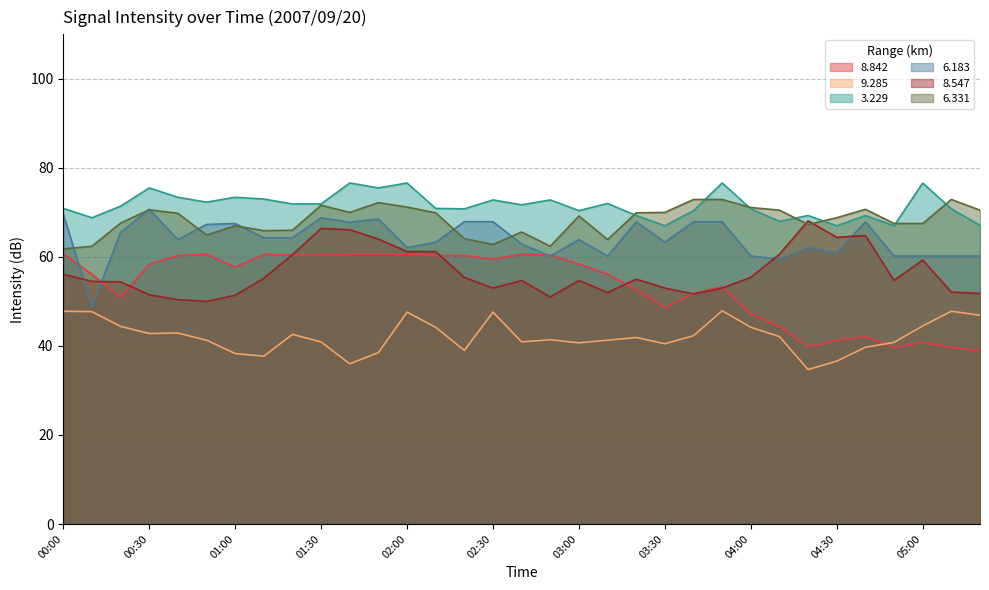

True or false: 6.183 has more than 0 points higher than both neighbors.

True